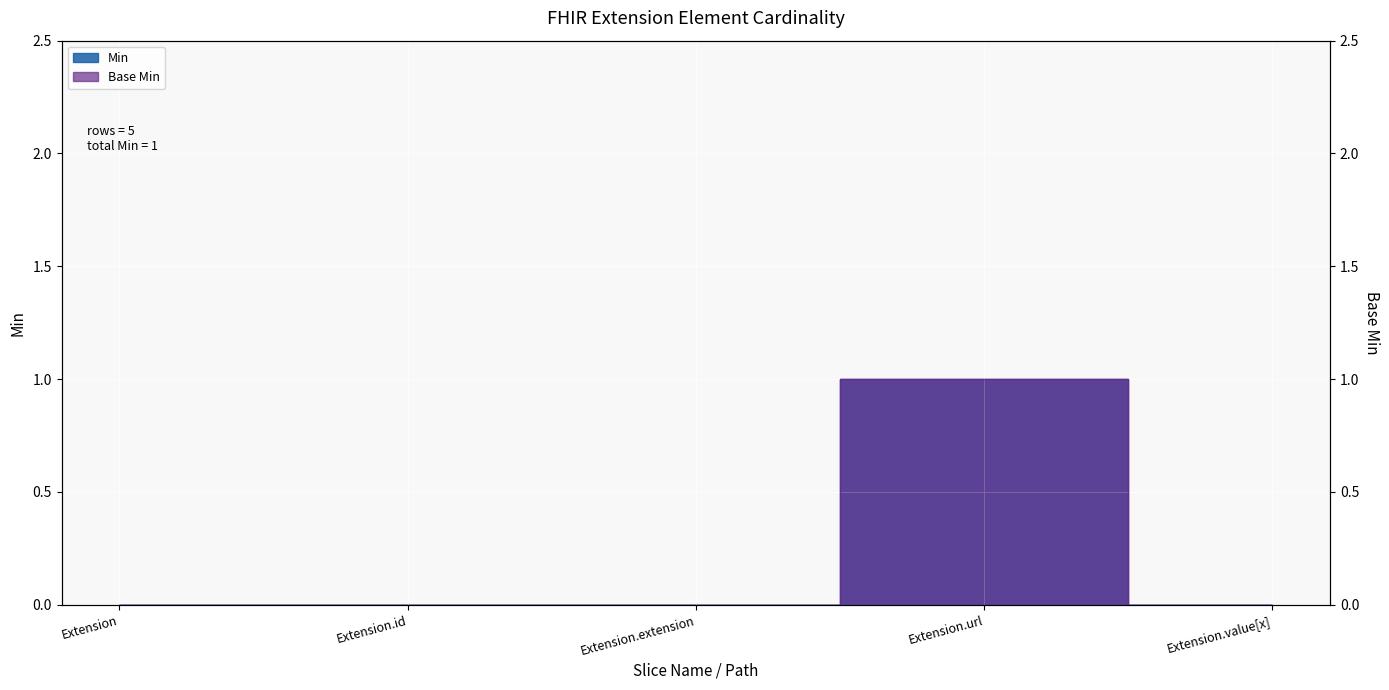

How many Min values are between 0 and 1?

5